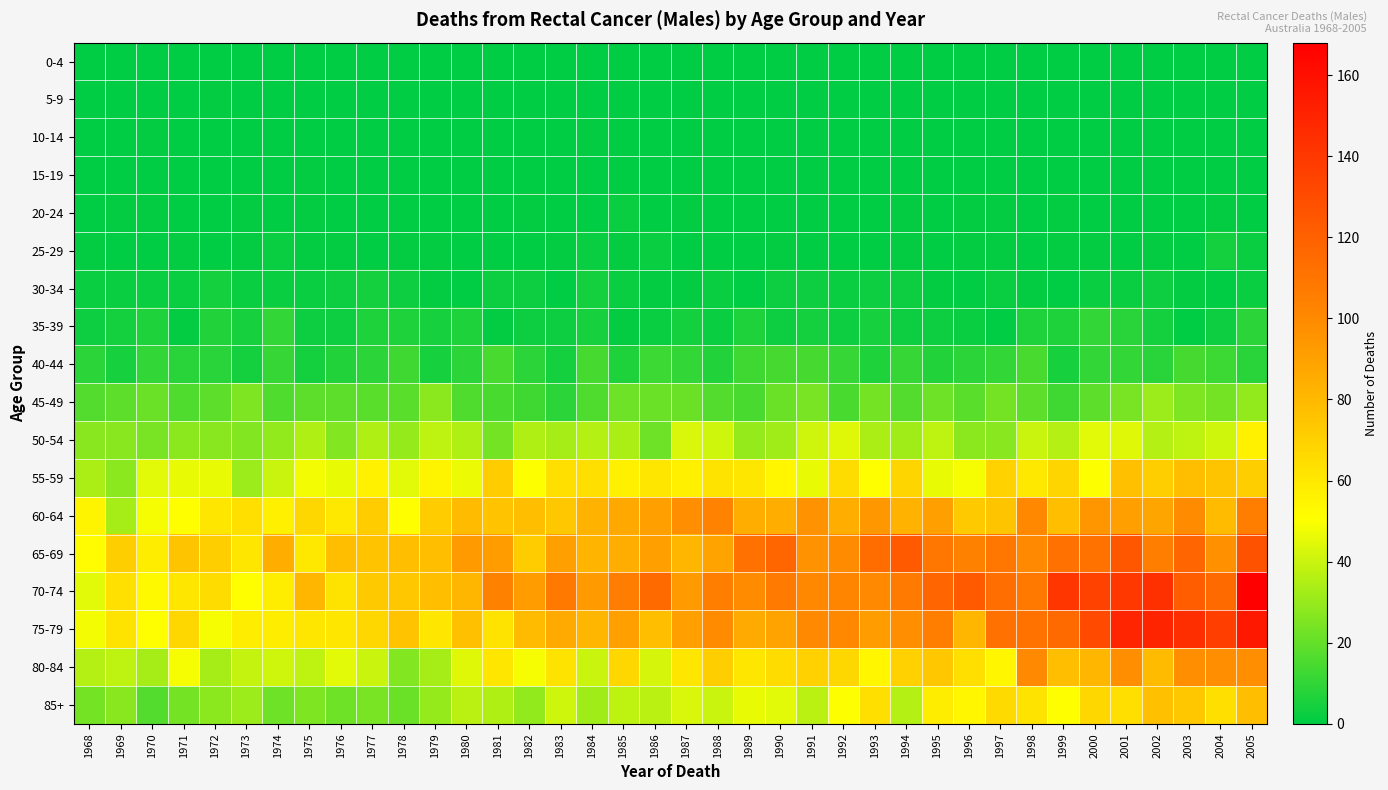

Reading left to right, list all the values displayed in this chart.

0-4: 1968=0	1969=0	1970=0	1971=0	1972=0	1973=0	1974=0	1975=0	1976=0	1977=0	1978=0	1979=0	1980=0	1981=0	1982=0	1983=0	1984=0	1985=0	1986=0	1987=0	1988=0	1989=0	1990=0	1991=0	1992=0	1993=0	1994=0	1995=0	1996=0	1997=0	1998=0	1999=0	2000=0	2001=0	2002=0	2003=0	2004=0	2005=0
5-9: 1968=0	1969=0	1970=0	1971=0	1972=1	1973=0	1974=0	1975=0	1976=0	1977=0	1978=0	1979=0	1980=0	1981=0	1982=0	1983=0	1984=0	1985=0	1986=0	1987=0	1988=0	1989=0	1990=0	1991=0	1992=0	1993=0	1994=0	1995=0	1996=0	1997=0	1998=0	1999=0	2000=0	2001=0	2002=0	2003=0	2004=0	2005=0
10-14: 1968=0	1969=0	1970=1	1971=0	1972=0	1973=0	1974=0	1975=0	1976=0	1977=0	1978=0	1979=0	1980=0	1981=0	1982=0	1983=0	1984=1	1985=0	1986=0	1987=0	1988=0	1989=0	1990=0	1991=0	1992=0	1993=0	1994=0	1995=0	1996=0	1997=0	1998=0	1999=0	2000=0	2001=0	2002=0	2003=0	2004=0	2005=0
15-19: 1968=0	1969=0	1970=0	1971=0	1972=0	1973=0	1974=0	1975=1	1976=0	1977=0	1978=0	1979=0	1980=0	1981=0	1982=0	1983=0	1984=0	1985=0	1986=0	1987=0	1988=0	1989=0	1990=0	1991=0	1992=0	1993=0	1994=0	1995=0	1996=0	1997=0	1998=0	1999=0	2000=0	2001=0	2002=0	2003=0	2004=0	2005=0
20-24: 1968=0	1969=1	1970=1	1971=0	1972=0	1973=1	1974=0	1975=1	1976=0	1977=0	1978=0	1979=0	1980=0	1981=0	1982=1	1983=0	1984=0	1985=2	1986=0	1987=1	1988=0	1989=0	1990=0	1991=0	1992=0	1993=0	1994=1	1995=0	1996=1	1997=1	1998=0	1999=1	2000=0	2001=0	2002=0	2003=0	2004=1	2005=0
25-29: 1968=1	1969=0	1970=0	1971=1	1972=0	1973=1	1974=2	1975=1	1976=1	1977=0	1978=1	1979=1	1980=0	1981=0	1982=0	1983=1	1984=2	1985=1	1986=2	1987=0	1988=0	1989=0	1990=1	1991=0	1992=0	1993=0	1994=1	1995=0	1996=1	1997=1	1998=0	1999=1	2000=1	2001=0	2002=1	2003=0	2004=4	2005=2
30-34: 1968=2	1969=2	1970=2	1971=2	1972=4	1973=2	1974=2	1975=2	1976=3	1977=4	1978=3	1979=1	1980=0	1981=3	1982=3	1983=0	1984=4	1985=2	1986=1	1987=1	1988=2	1989=0	1990=3	1991=3	1992=2	1993=3	1994=3	1995=1	1996=0	1997=2	1998=1	1999=0	2000=2	2001=2	2002=3	2003=1	2004=0	2005=2
35-39: 1968=3	1969=4	1970=6	1971=1	1972=7	1973=5	1974=10	1975=3	1976=3	1977=6	1978=6	1979=5	1980=6	1981=1	1982=3	1983=3	1984=5	1985=1	1986=2	1987=4	1988=2	1989=6	1990=3	1991=4	1992=3	1993=5	1994=3	1995=3	1996=2	1997=0	1998=6	1999=6	2000=10	2001=8	2002=4	2003=0	2004=3	2005=9
40-44: 1968=9	1969=5	1970=10	1971=8	1972=8	1973=4	1974=11	1975=4	1976=7	1977=9	1978=13	1979=5	1980=9	1981=15	1982=9	1983=4	1984=14	1985=6	1986=12	1987=10	1988=7	1989=13	1990=14	1991=14	1992=11	1993=6	1994=11	1995=7	1996=9	1997=10	1998=15	1999=5	2000=10	2001=10	2002=8	2003=14	2004=12	2005=8
45-49: 1968=17	1969=19	1970=21	1971=16	1972=19	1973=25	1974=16	1975=19	1976=19	1977=18	1978=18	1979=28	1980=16	1981=15	1982=13	1983=9	1984=16	1985=22	1986=21	1987=21	1988=17	1989=15	1990=21	1991=24	1992=15	1993=23	1994=17	1995=22	1996=18	1997=23	1998=19	1999=13	2000=19	2001=24	2002=31	2003=25	2004=23	2005=29
50-54: 1968=27	1969=27	1970=24	1971=28	1972=27	1973=26	1974=29	1975=35	1976=26	1977=35	1978=30	1979=38	1980=35	1981=23	1982=35	1983=33	1984=36	1985=34	1986=22	1987=43	1988=41	1989=30	1990=32	1991=41	1992=44	1993=34	1994=32	1995=38	1996=28	1997=27	1998=40	1999=36	2000=45	2001=44	2002=36	2003=38	2004=41	2005=56
55-59: 1968=34	1969=28	1970=45	1971=46	1972=46	1973=31	1974=40	1975=48	1976=46	1977=56	1978=45	1979=55	1980=47	1981=72	1982=50	1983=64	1984=64	1985=57	1986=61	1987=57	1988=62	1989=61	1990=54	1991=46	1992=65	1993=51	1994=68	1995=46	1996=49	1997=69	1998=60	1999=68	2000=50	2001=77	2002=71	2003=78	2004=75	2005=71
60-64: 1968=55	1969=33	1970=49	1971=51	1972=61	1973=64	1974=57	1975=67	1976=60	1977=72	1978=51	1979=72	1980=79	1981=76	1982=78	1983=74	1984=83	1985=87	1986=91	1987=98	1988=103	1989=84	1990=84	1991=96	1992=84	1993=94	1994=83	1995=90	1996=73	1997=75	1998=101	1999=78	2000=95	2001=91	2002=88	2003=99	2004=79	2005=105
65-69: 1968=52	1969=71	1970=58	1971=75	1972=71	1973=61	1974=84	1975=60	1976=78	1977=76	1978=78	1979=78	1980=93	1981=92	1982=72	1983=90	1984=82	1985=85	1986=91	1987=81	1988=89	1989=112	1990=117	1991=96	1992=99	1993=114	1994=123	1995=109	1996=104	1997=109	1998=100	1999=112	2000=111	2001=125	2002=105	2003=118	2004=97	2005=127
70-74: 1968=45	1969=63	1970=53	1971=61	1972=65	1973=51	1974=58	1975=81	1976=62	1977=73	1978=74	1979=78	1980=81	1981=104	1982=92	1983=108	1984=93	1985=106	1986=115	1987=93	1988=105	1989=99	1990=107	1991=101	1992=102	1993=100	1994=107	1995=118	1996=123	1997=113	1998=108	1999=141	2000=135	2001=140	2002=144	2003=122	2004=115	2005=168
75-79: 1968=48	1969=62	1970=51	1971=67	1972=49	1973=58	1974=58	1975=61	1976=61	1977=67	1978=76	1979=61	1980=77	1981=62	1982=79	1983=86	1984=81	1985=90	1986=78	1987=91	1988=99	1989=86	1990=89	1991=100	1992=101	1993=92	1994=98	1995=105	1996=81	1997=112	1998=111	1999=115	2000=131	2001=149	2002=150	2003=145	2004=137	2005=156
80-84: 1968=36	1969=38	1970=33	1971=49	1972=33	1973=39	1974=41	1975=38	1976=45	1977=40	1978=26	1979=33	1980=44	1981=61	1982=49	1983=62	1984=40	1985=67	1986=42	1987=61	1988=71	1989=61	1990=65	1991=70	1992=67	1993=54	1994=70	1995=74	1996=64	1997=54	1998=100	1999=78	2000=81	2001=98	2002=79	2003=98	2004=98	2005=98
85+: 1968=23	1969=27	1970=17	1971=23	1972=28	1973=31	1974=22	1975=25	1976=22	1977=24	1978=21	1979=30	1980=37	1981=35	1982=29	1983=41	1984=32	1985=38	1986=37	1987=43	1988=40	1989=46	1990=45	1991=37	1992=50	1993=64	1994=36	1995=58	1996=54	1997=66	1998=62	1999=51	2000=67	2001=64	2002=77	2003=74	2004=64	2005=78